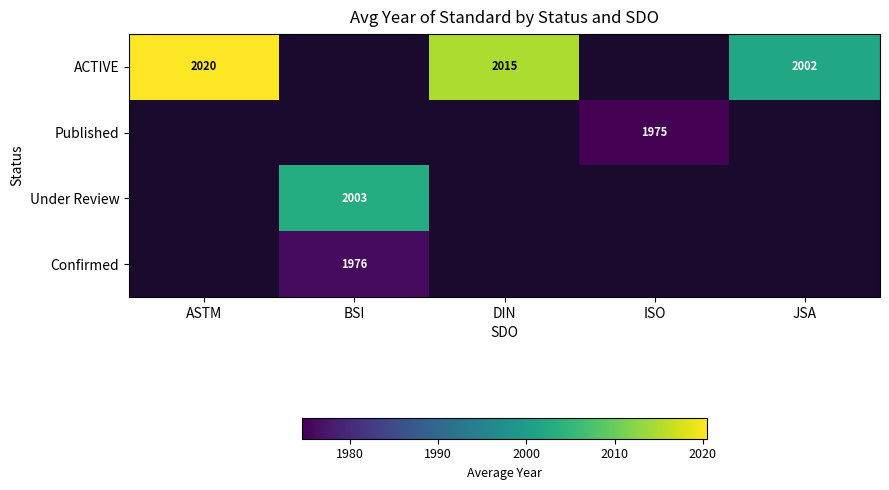

The value of ACTIVE at ASTM is 3347. True or false?

False